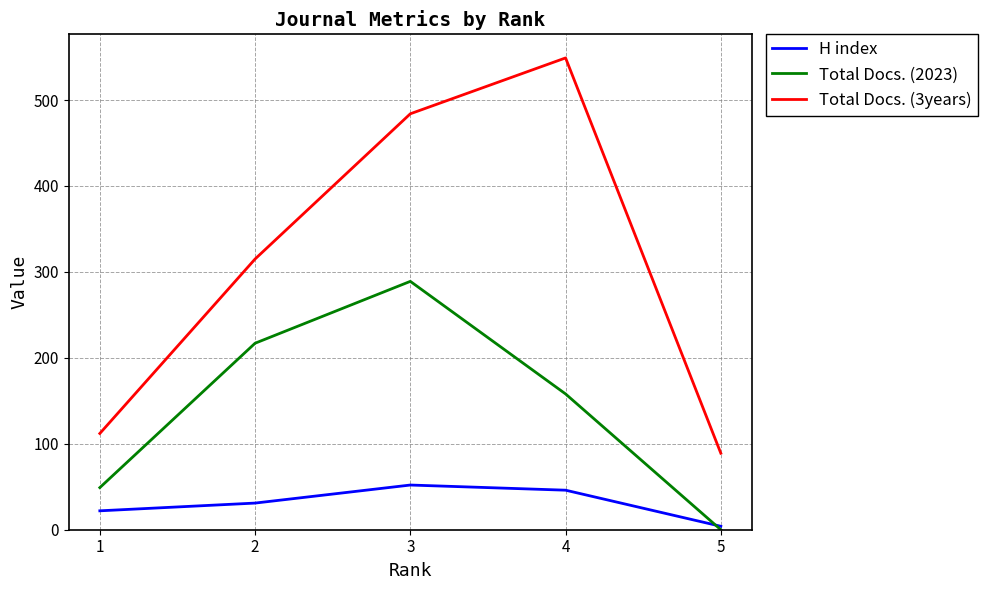

Reading left to right, list all the values displayed in this chart.

H index: 1=22	2=31	3=52	4=46	5=4
Total Docs. (2023): 1=49	2=217	3=289	4=158	5=0
Total Docs. (3years): 1=112	2=315	3=484	4=549	5=89